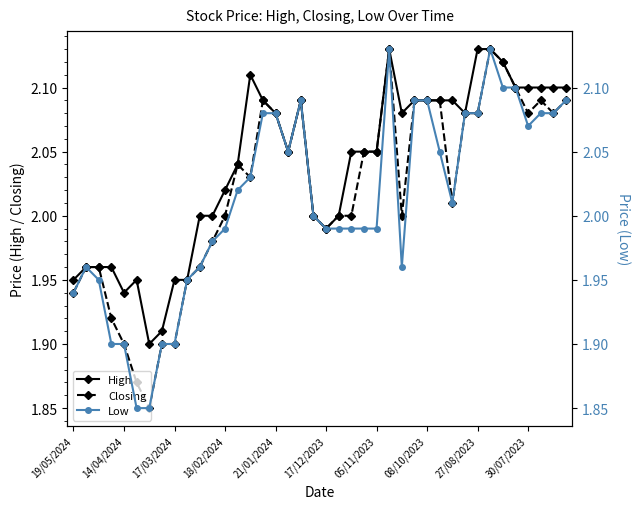

What is the maximum value shown in the chart?

2.1